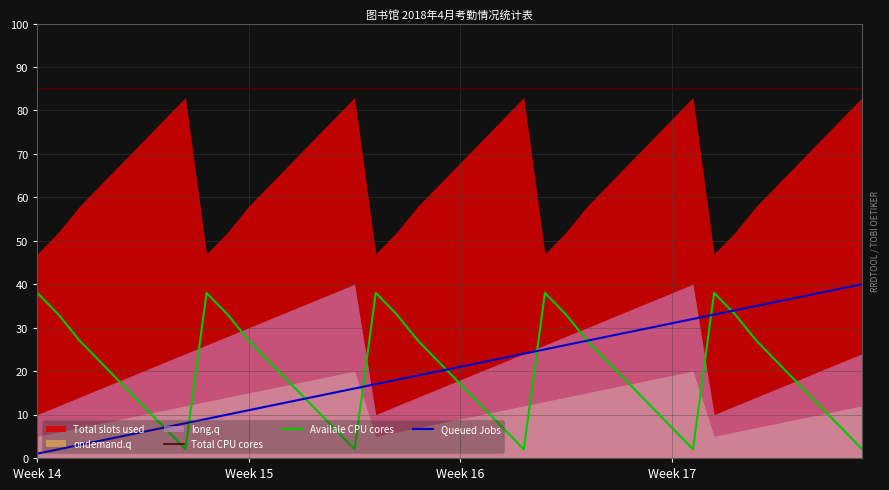

How many lines are shown in the chart?

3